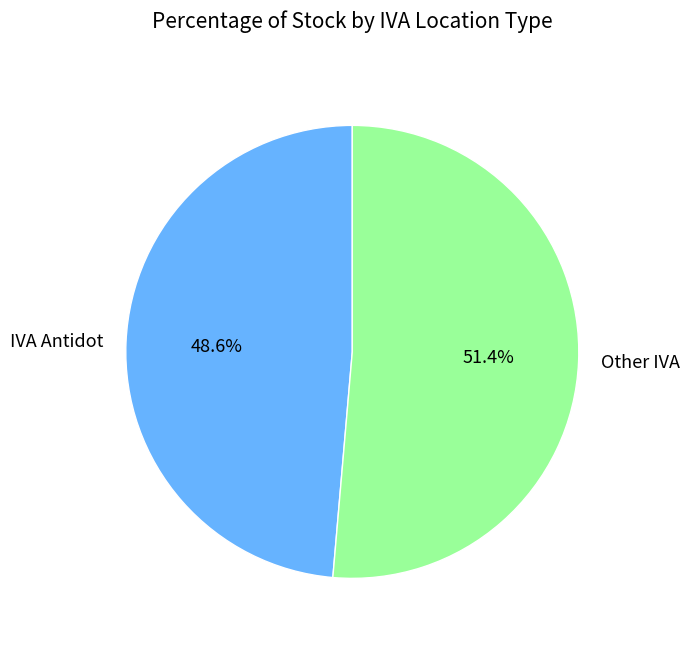

Is IVA Antidot the majority of the pie?

No